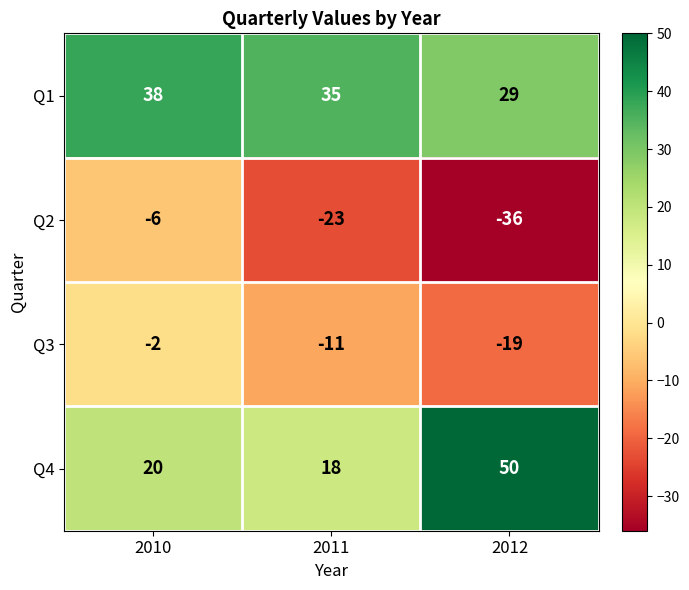

Which series has the largest total across all categories?

Q1